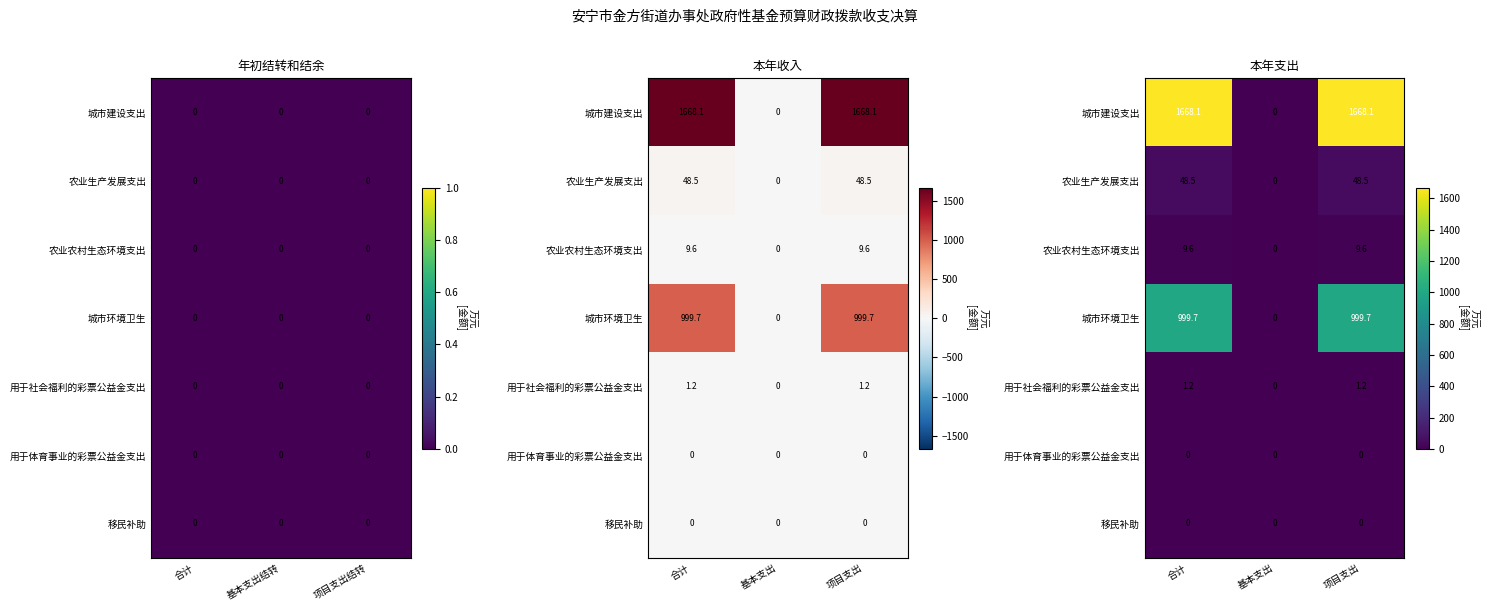

How many positive values does the 城市建设支出 series have?

2